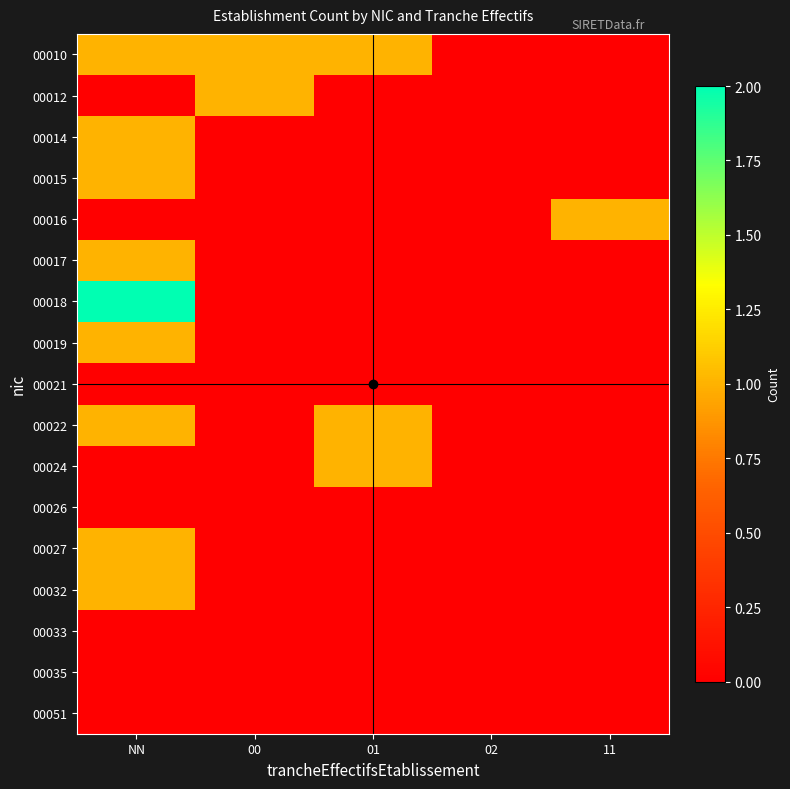

At which category is the sum across all series the highest?

NN